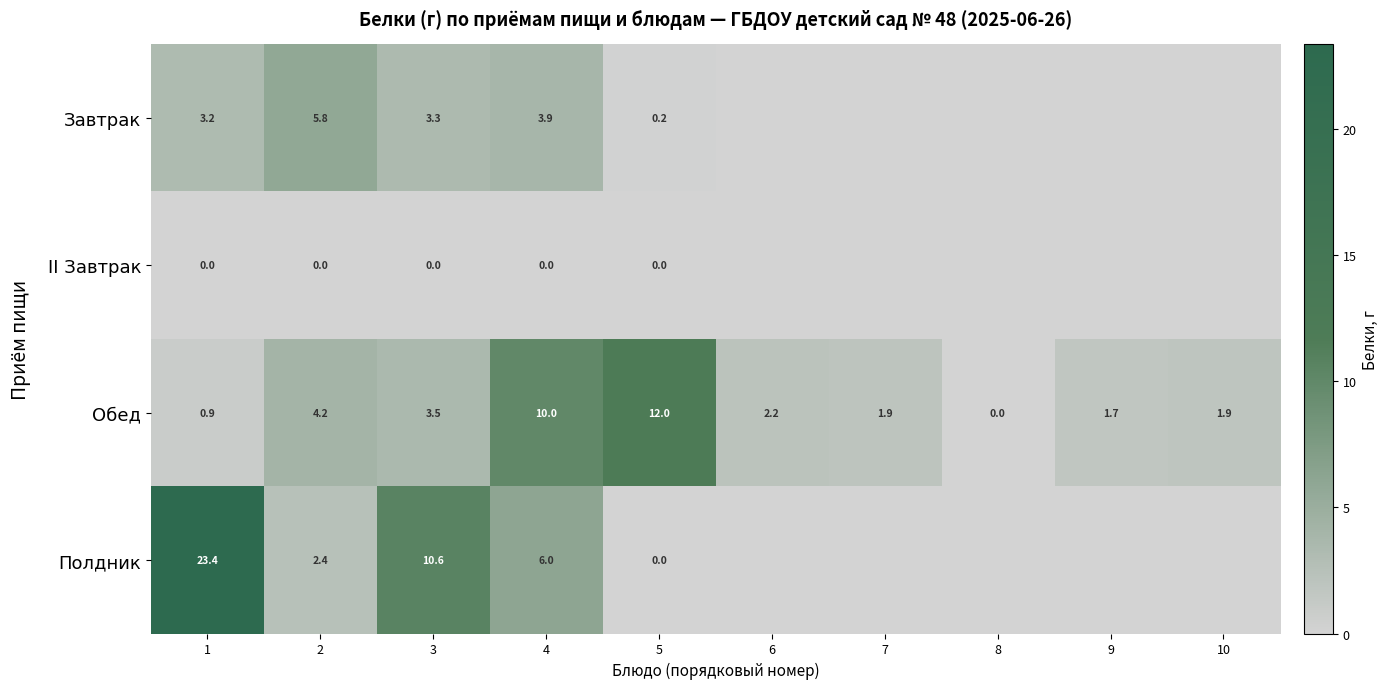

How many data points in Обед are above 2?

5